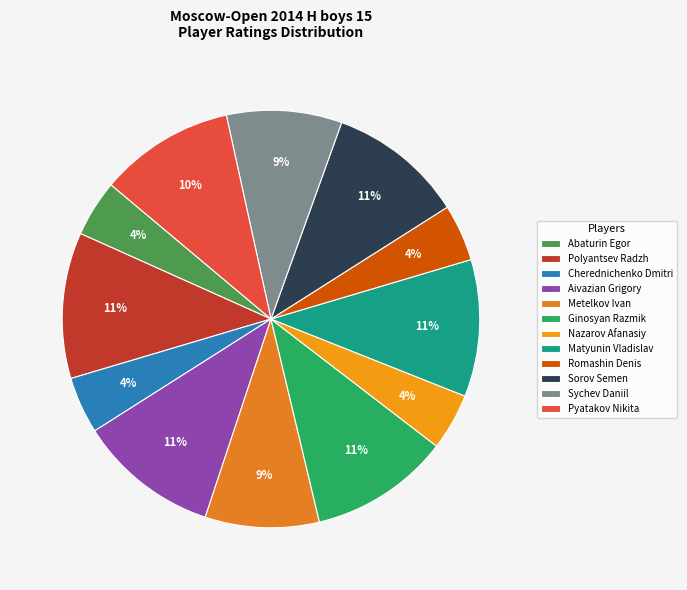

Is there a majority slice in this chart?

No